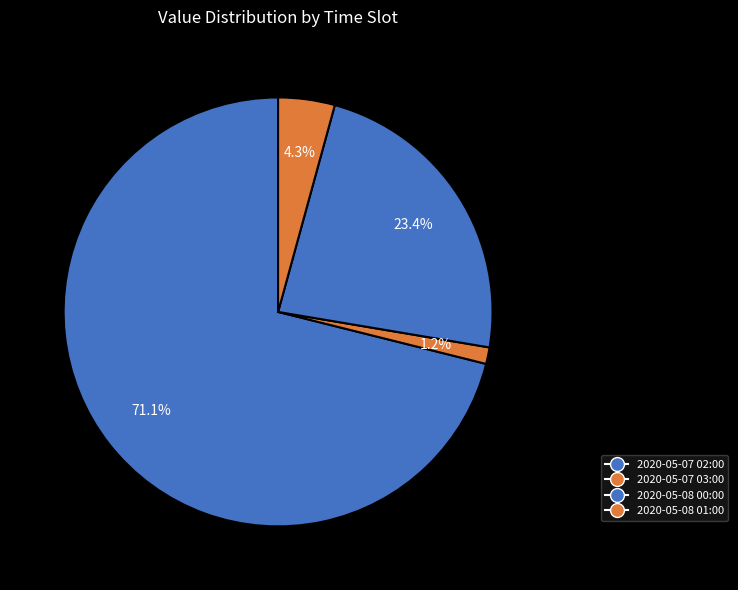

Which slice represents more than half of the pie?

2020-05-07 02:00